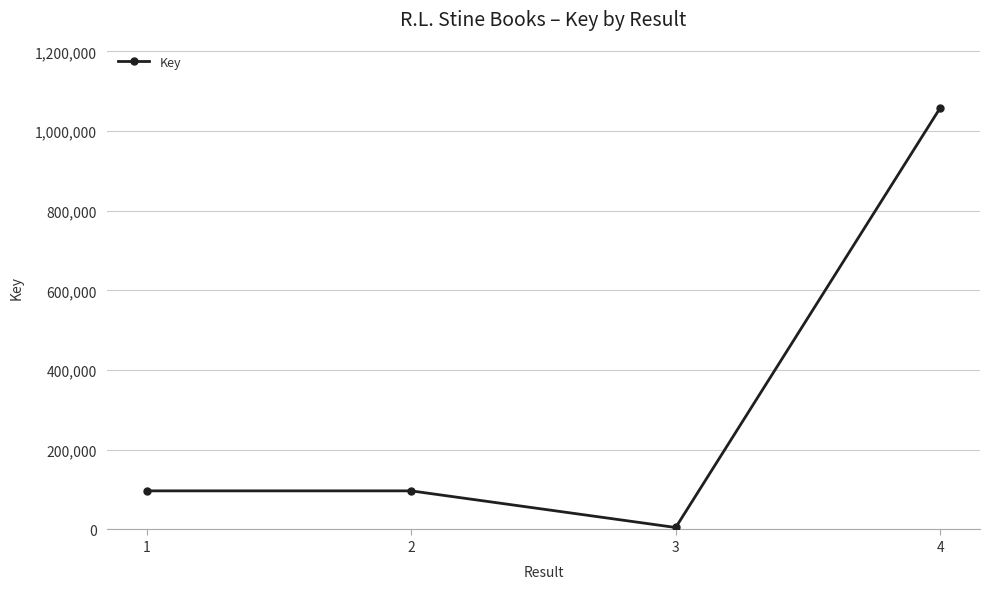

What is the ratio of the value at 2 to the value at 1?

1.0